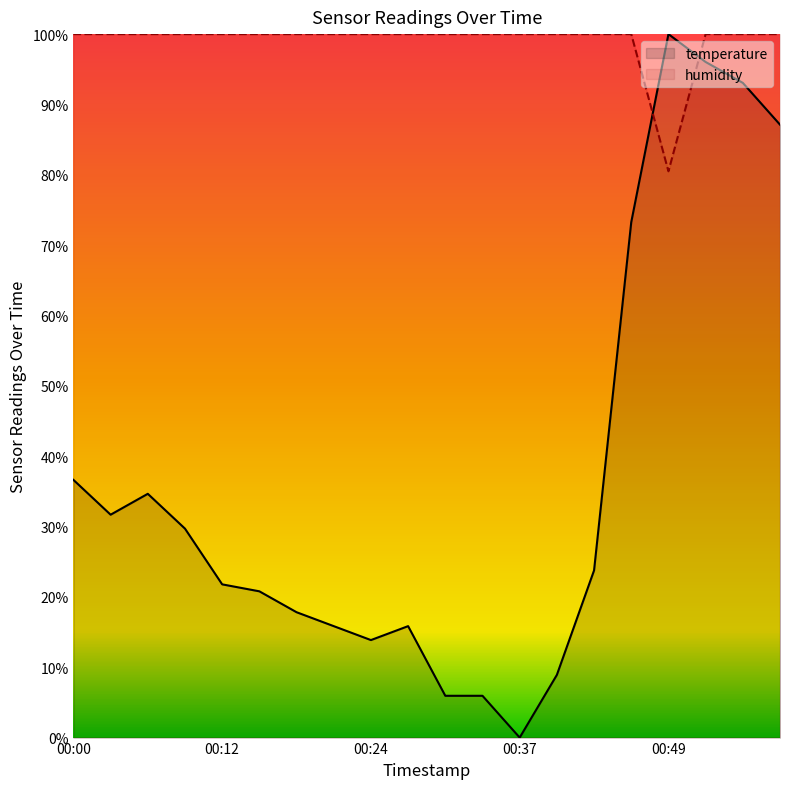

How many lines are shown in the chart?

2